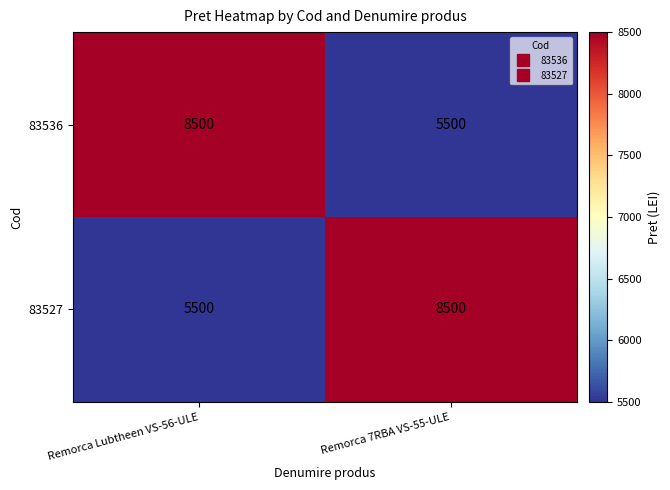

True or false: 83527 has a value of 8500 at Remorca 7RBA VS-55-ULE.

True